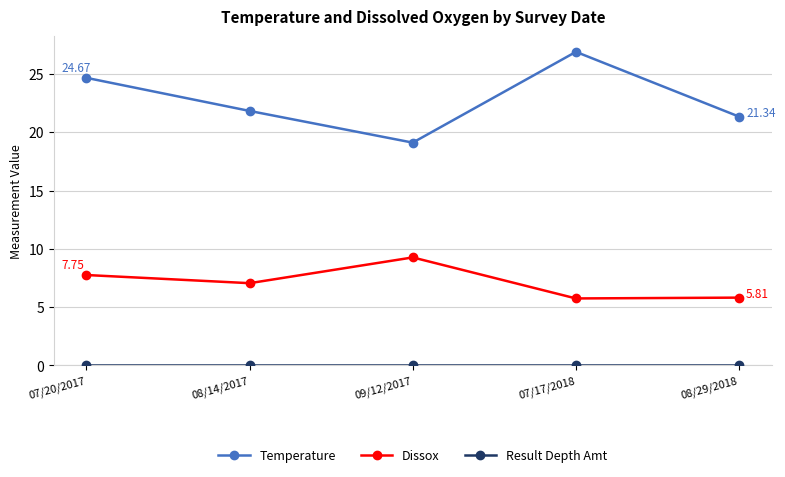

What is the sum of all Dissox values?

35.6